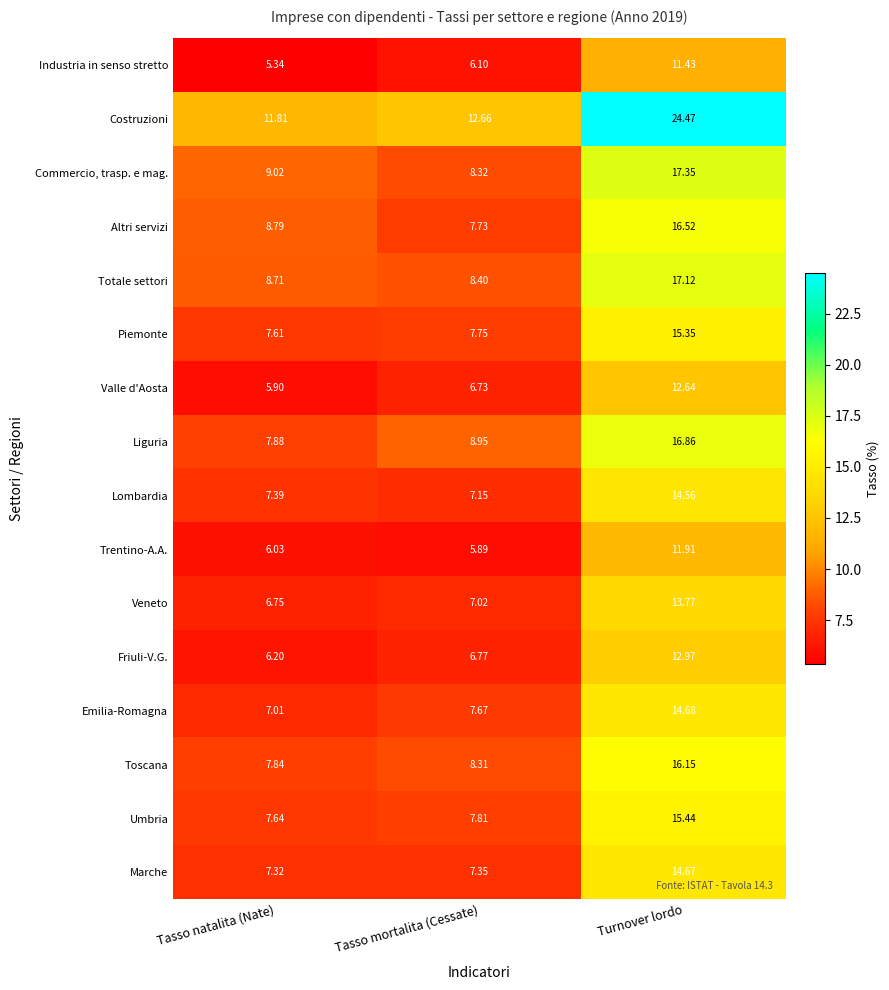

Which series has the largest range (max minus min)?

Costruzioni